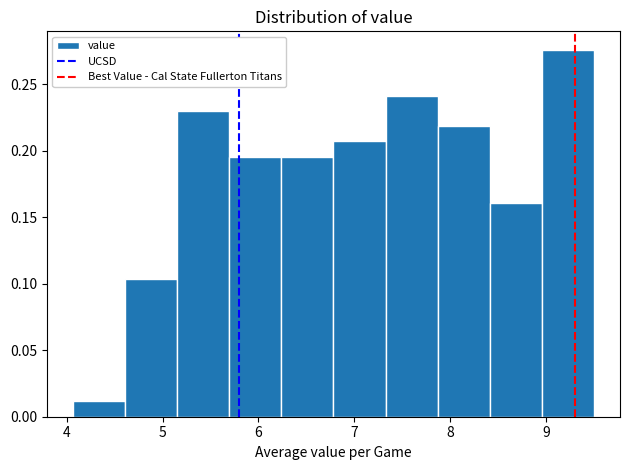

Which range on the x-axis has the tallest bar?

9.0 to 9.5